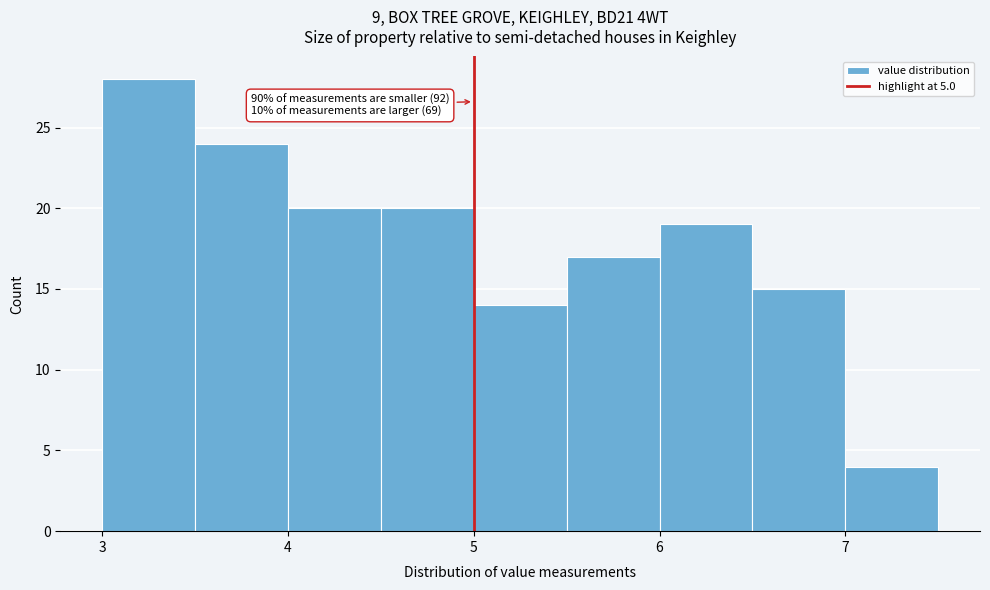

Which range on the x-axis has the tallest bar?

3.0 to 3.5